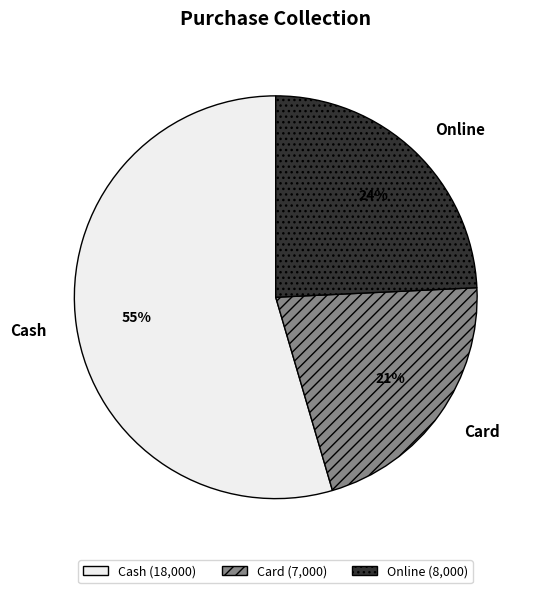

Which category has the smallest portion of the pie?

Card